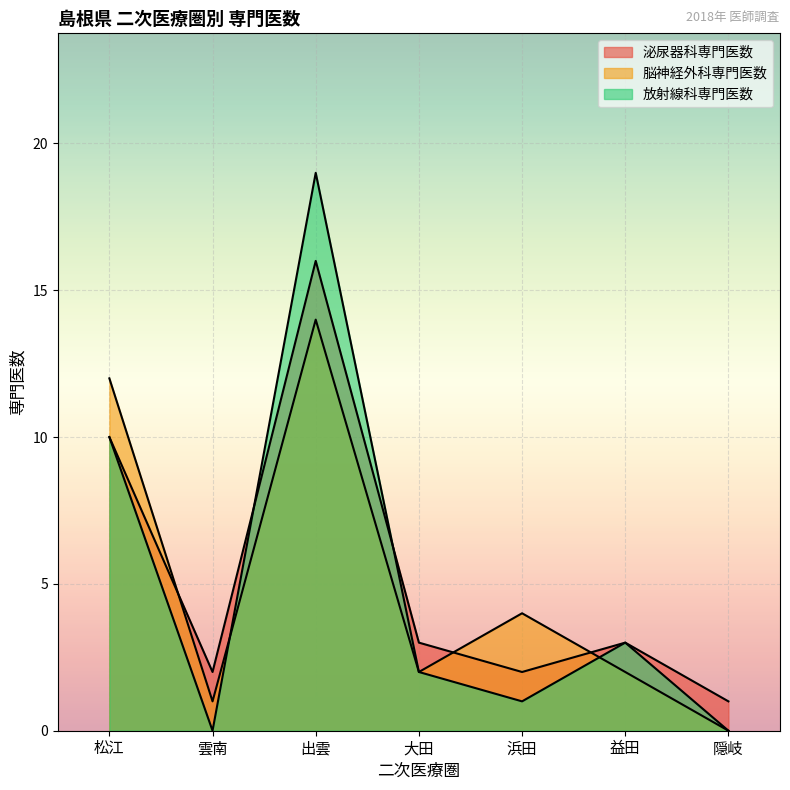

What position from the left is 雲南?

2